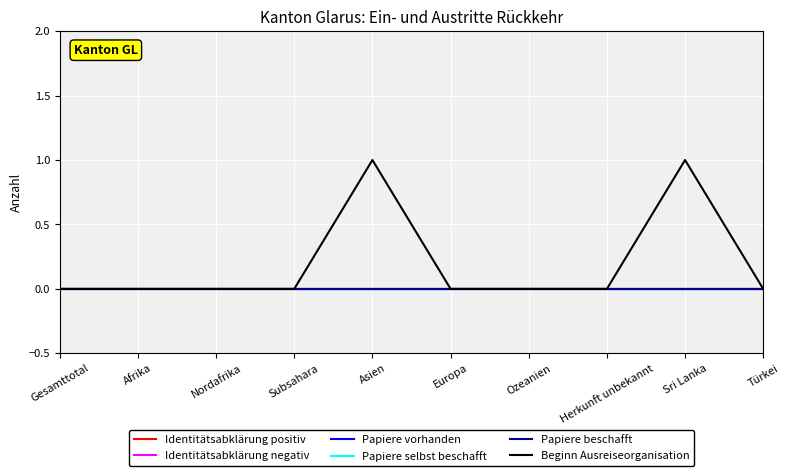

True or false: Papiere selbst beschafft and Papiere beschafft cross at least once.

False